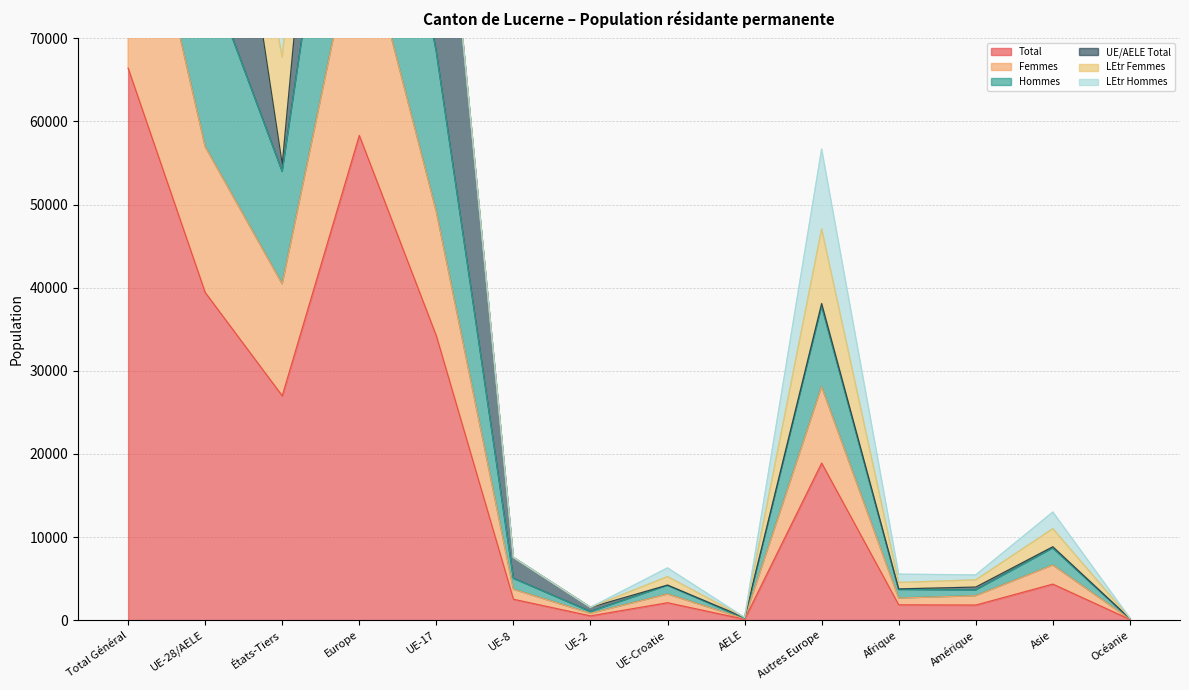

What is the label of the 2nd point from the left?

UE-28/AELE